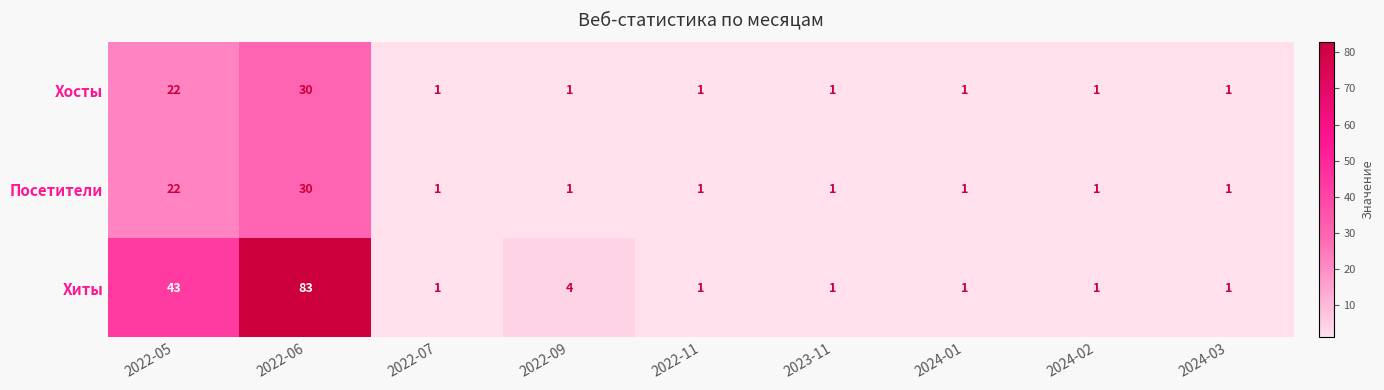

Which series has the widest spread of values?

Хиты